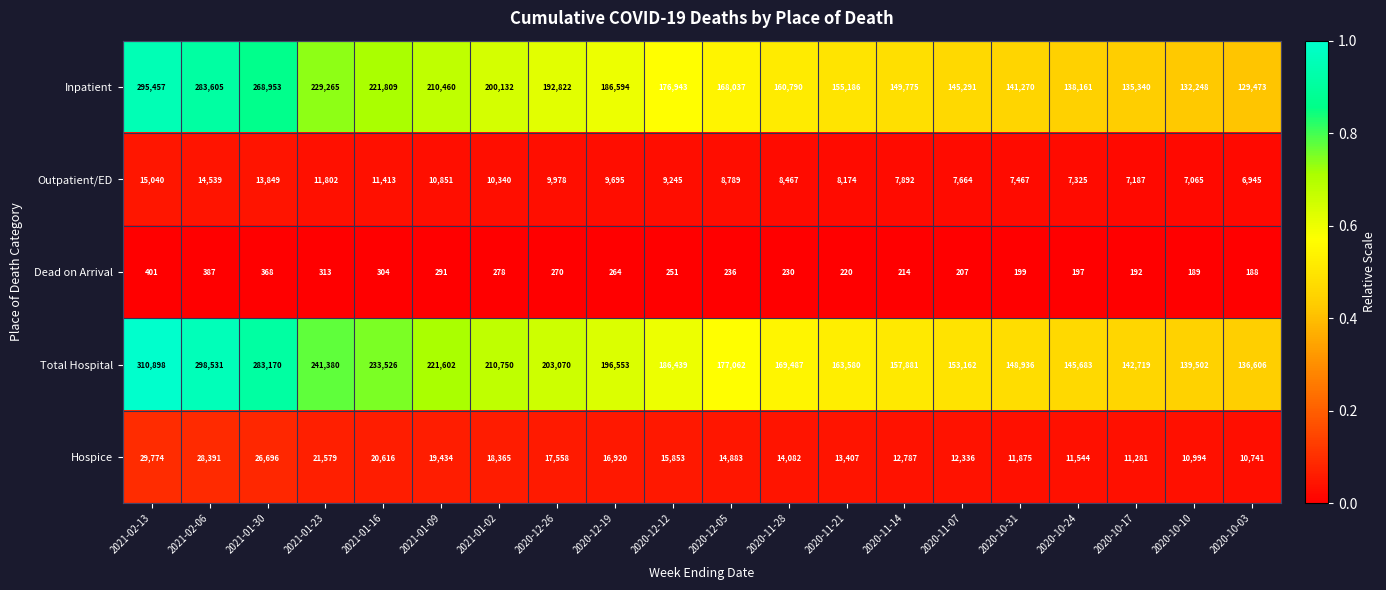

The Inpatient series shows 39212 at 2020-11-07. True or false?

False